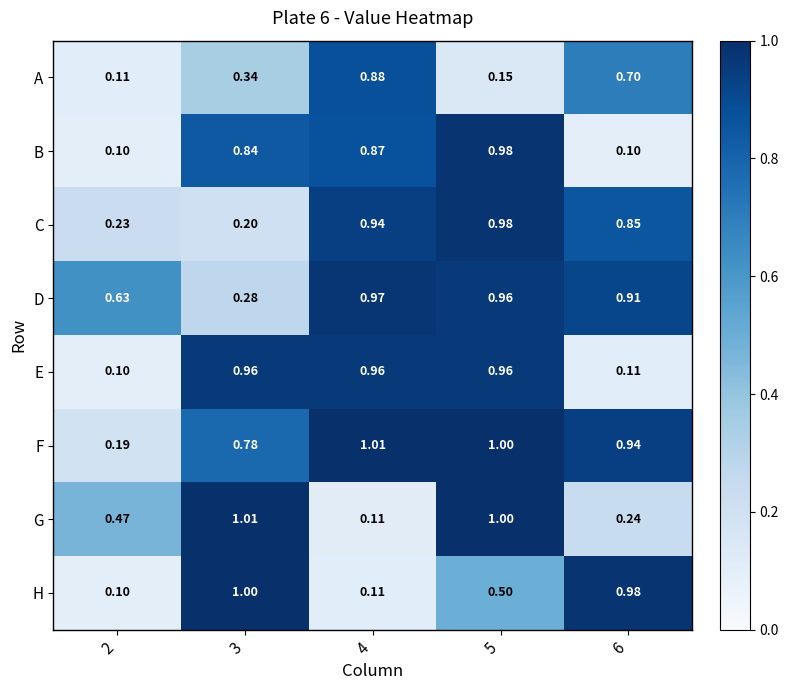

Is the value of A at 3 greater than the value of G at 3?

No